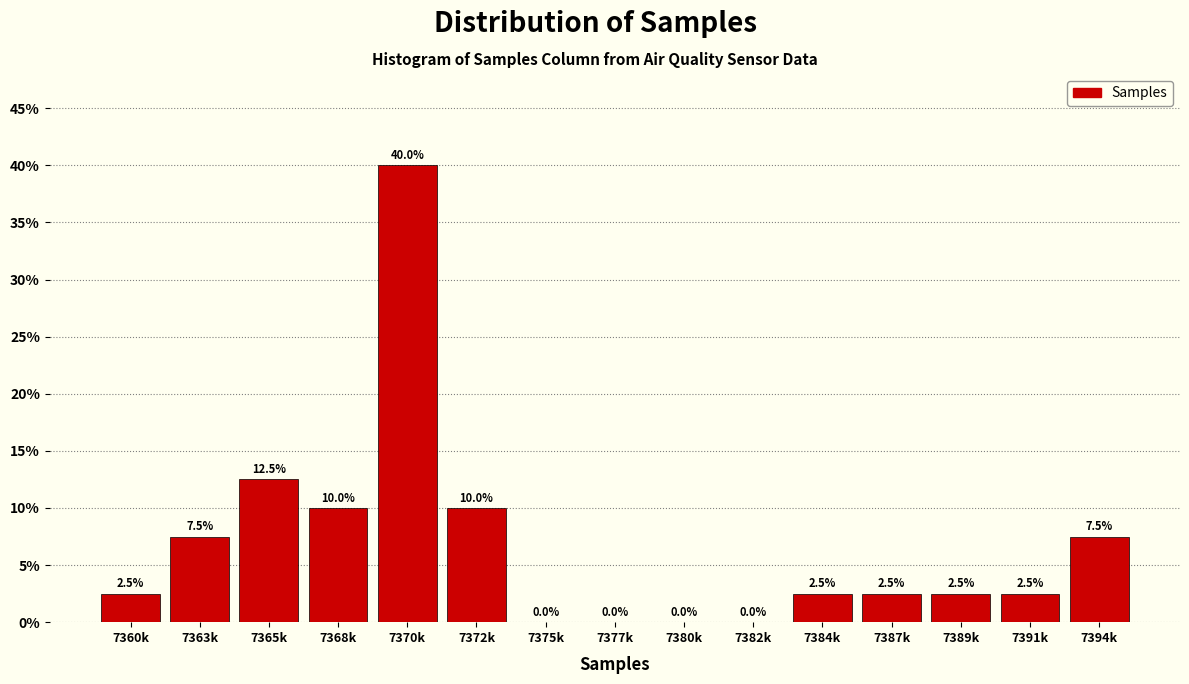

Reading right to left, what are all the values shown in this chart?

7394k=7.5	7391k=2.5	7389k=2.5	7387k=2.5	7384k=2.5	7382k=0.0	7380k=0.0	7377k=0.0	7375k=0.0	7372k=10.0	7370k=40.0	7368k=10.0	7365k=12.5	7363k=7.5	7360k=2.5